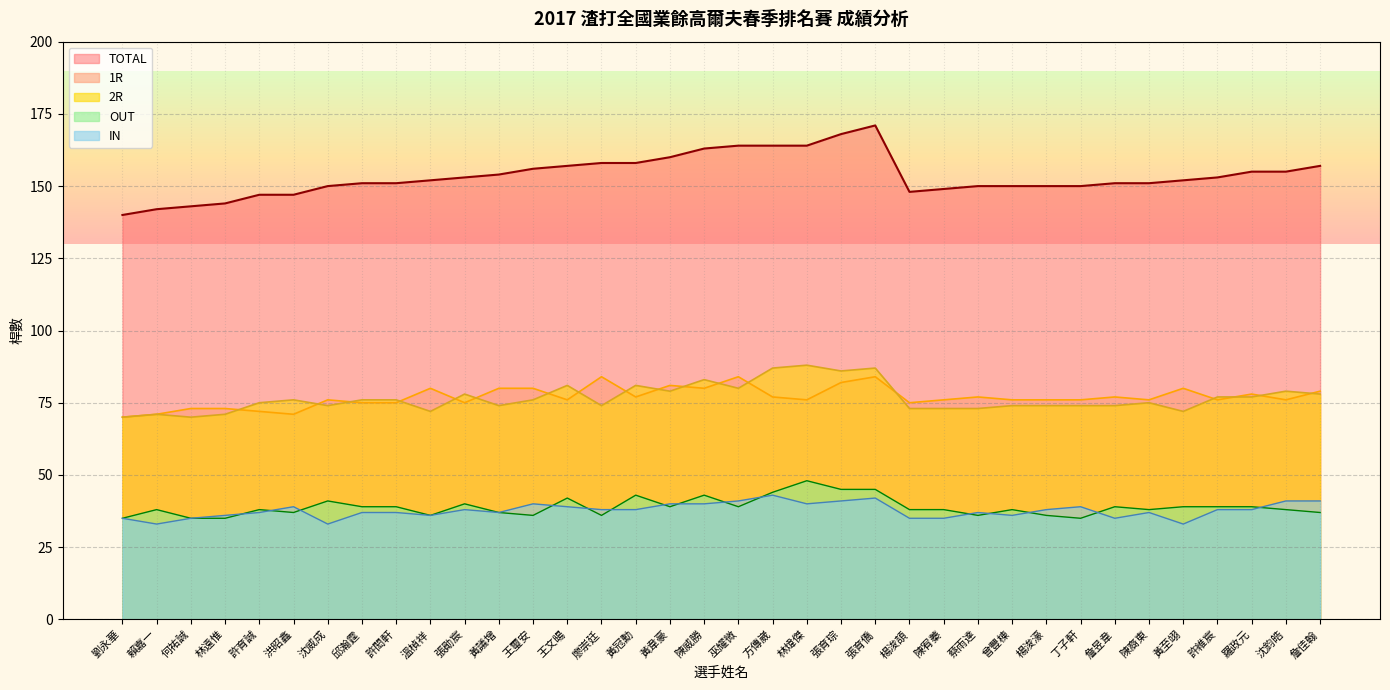

What is the difference between the second highest and second lowest values in the 1R series?

13